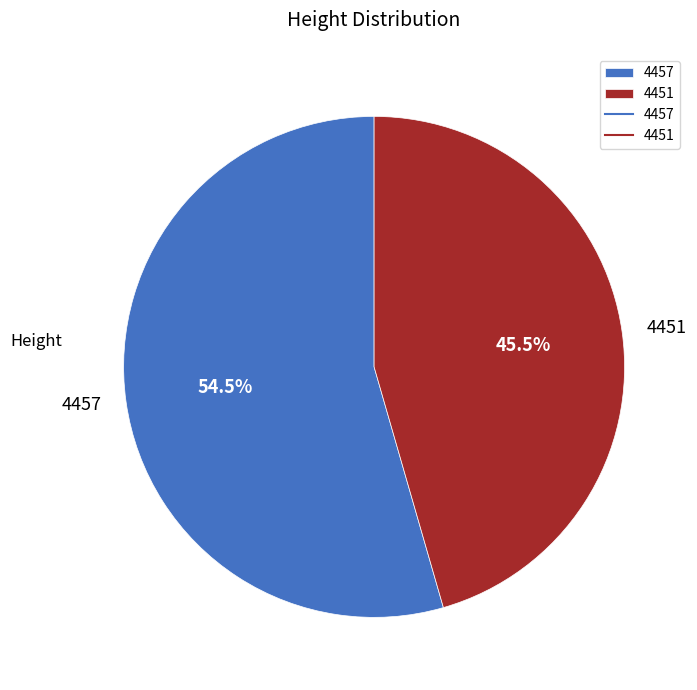

Which category has the biggest portion of the pie?

4457